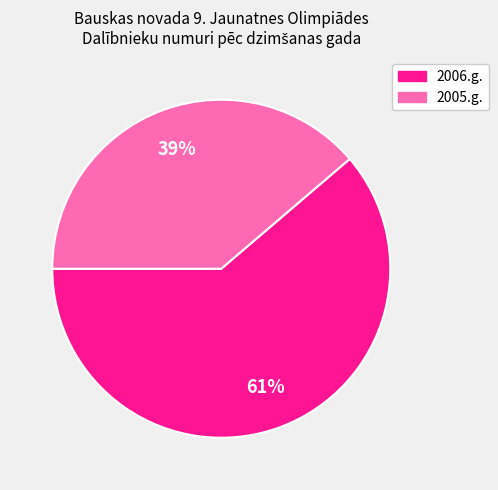

Does any single category account for the majority?

Yes